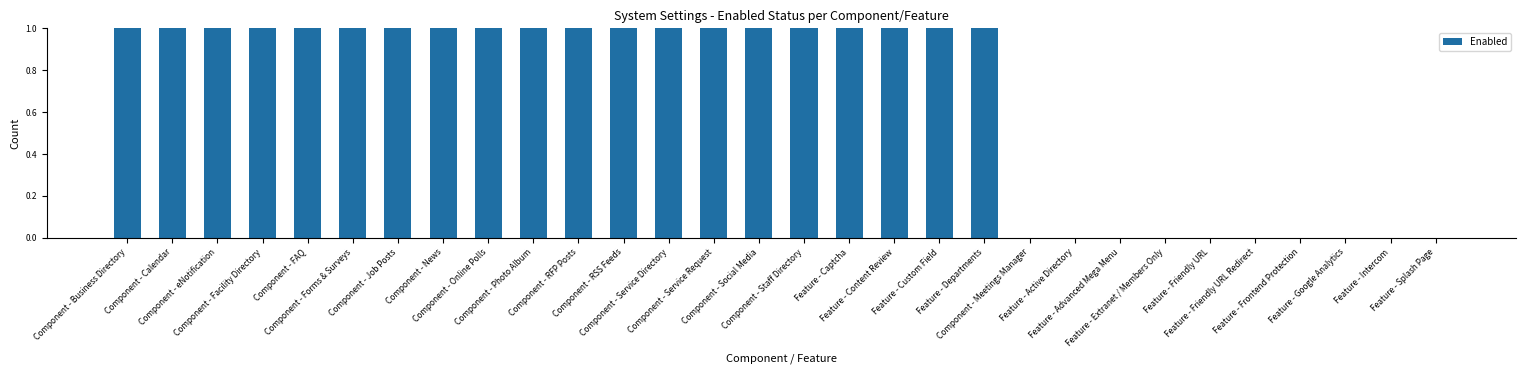

What is the greatest value displayed?

1